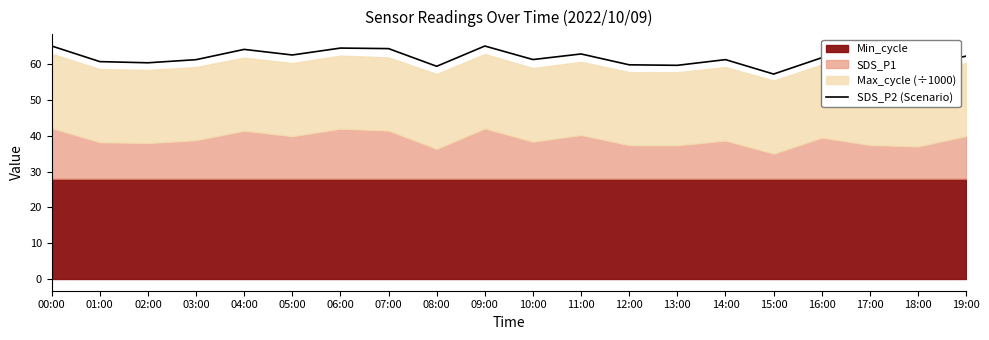

What is the value of the 2nd point from the left?

60.7